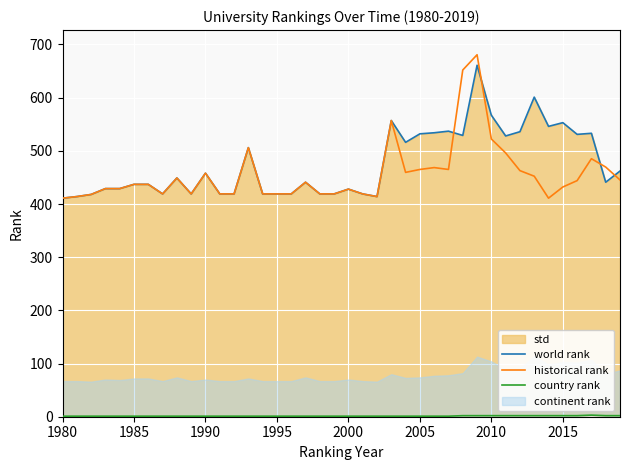

What is the maximum value for historical rank?

680.7